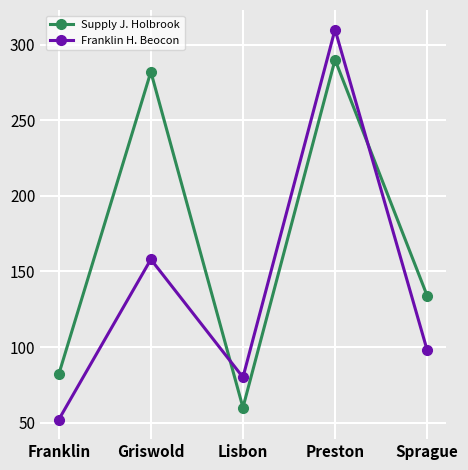

What is the label of the 2nd point from the left?

Griswold